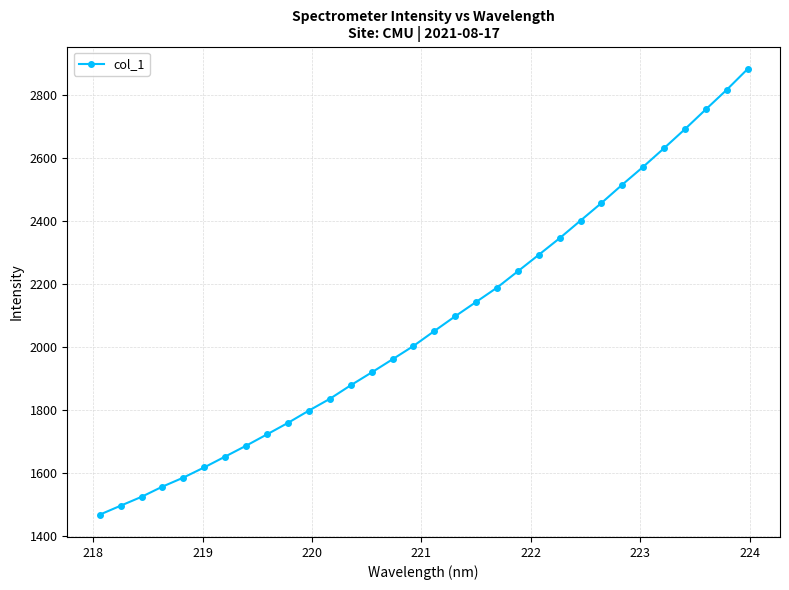

What is the smallest value displayed?

1466.3